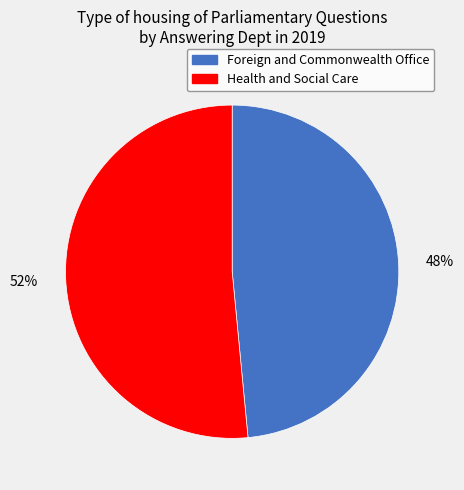

Is there any slice that represents more than half of the pie?

Yes